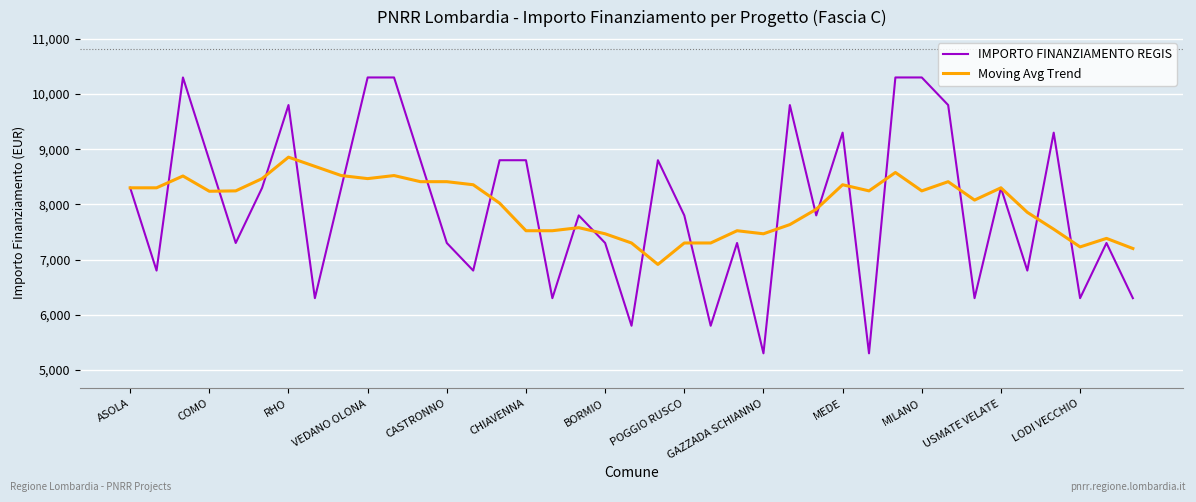

What is the greatest value displayed?

10301.0